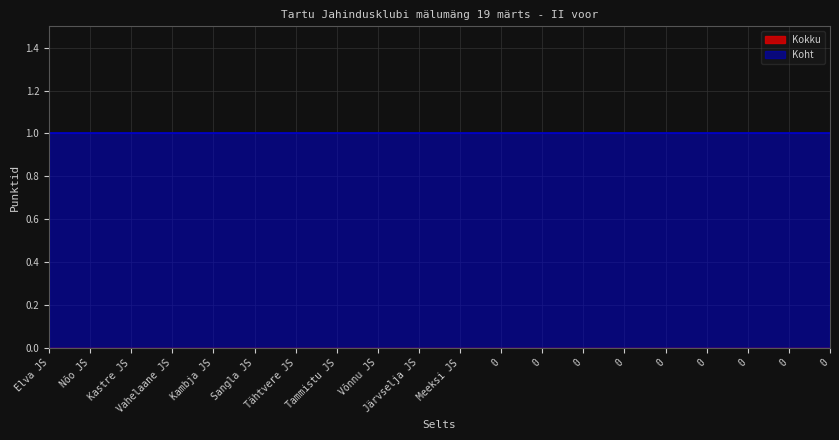

True or false: Kokku and Koht intersect in this chart.

False